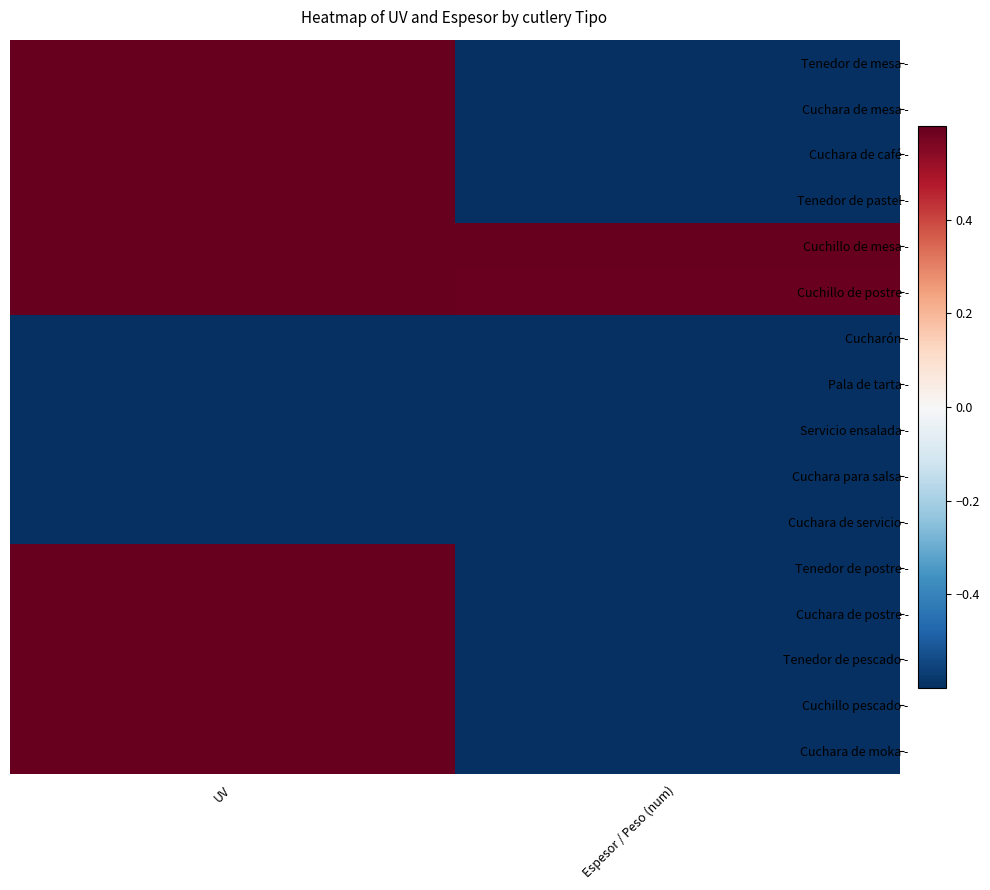

Between Espesor / Peso (num) and UV, which is larger?

UV